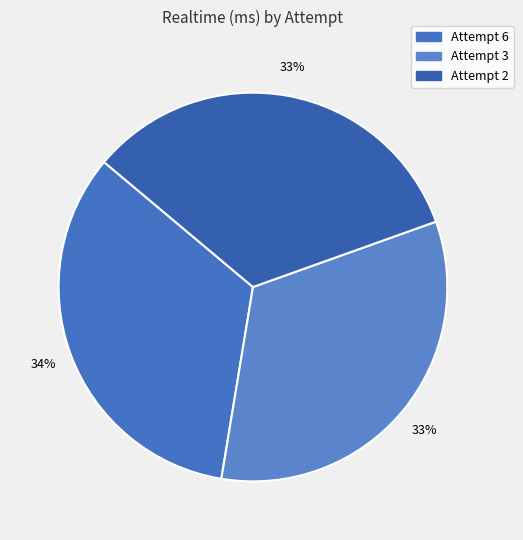

The Attempt 2 slice represents 20% of the pie. True or false?

False